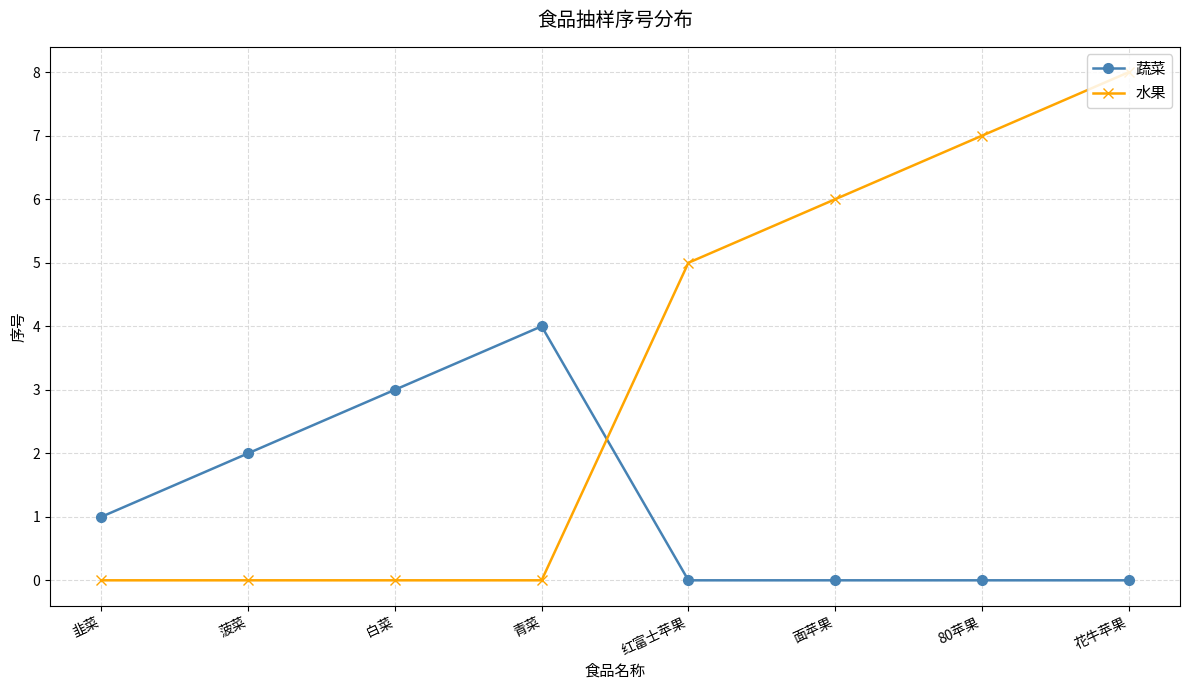

The 水果 series shows 0 at 白菜. True or false?

True